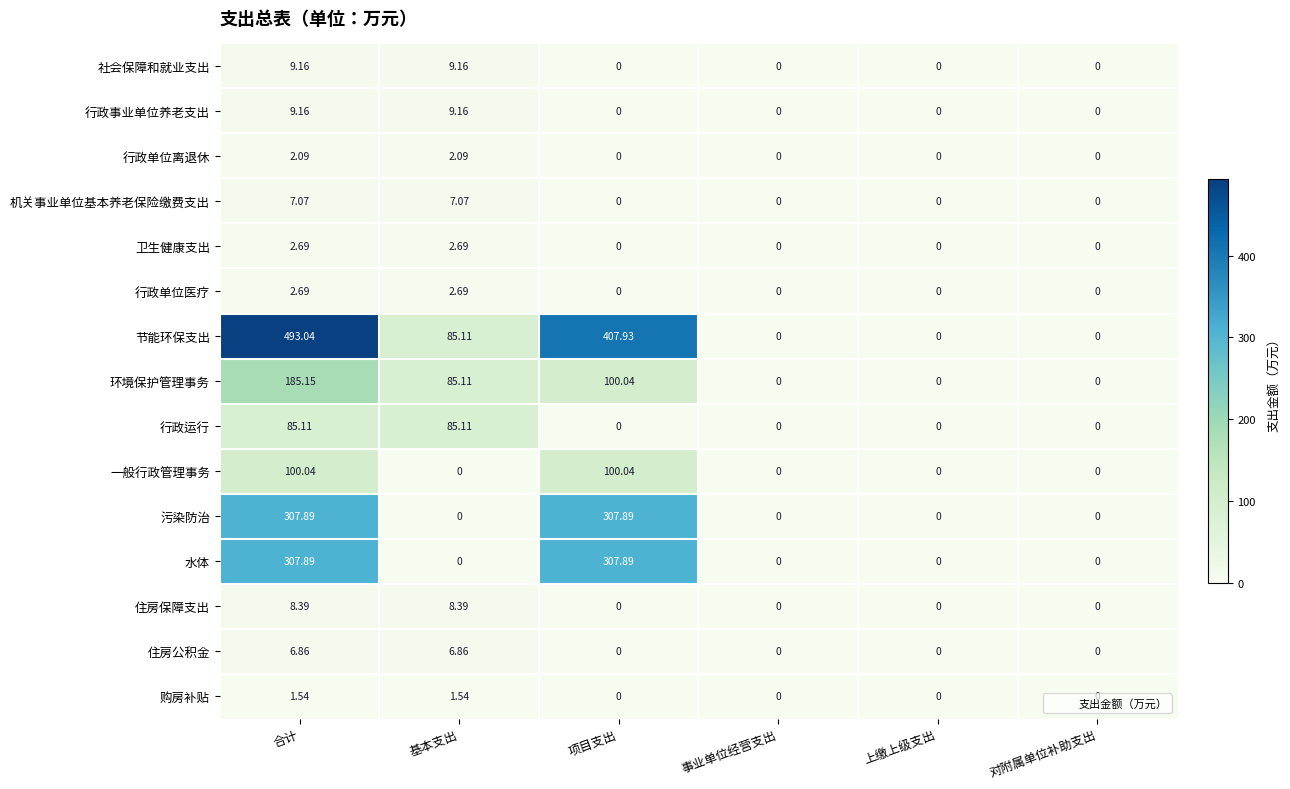

Which series has the largest total across all categories?

节能环保支出